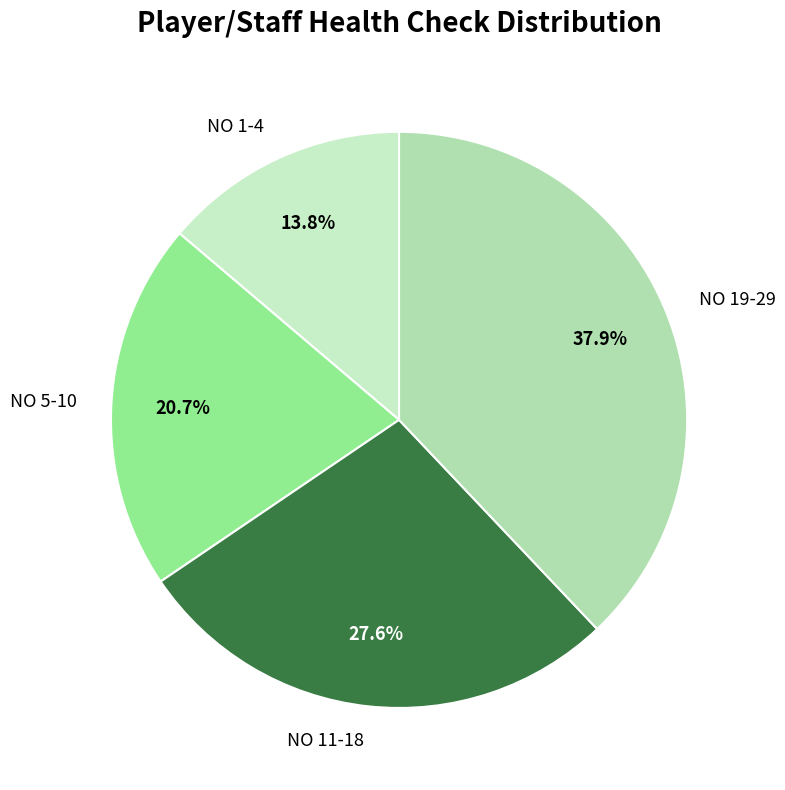

Between NO 19-29 and NO 1-4, which is larger?

NO 19-29